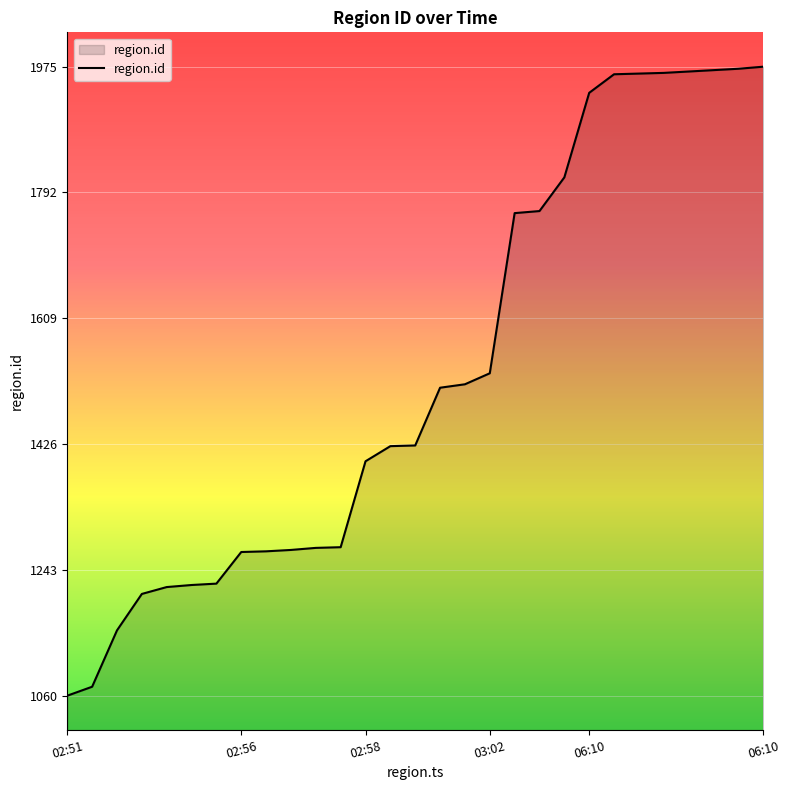

What is the difference between the second highest and second lowest values?

899